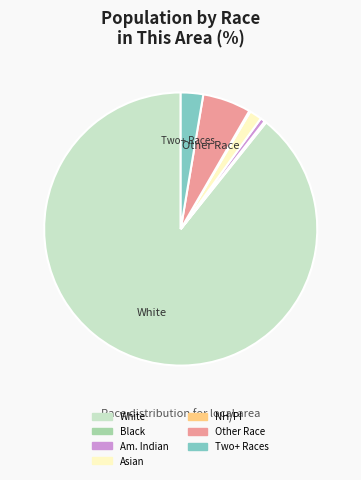

Does any single category account for the majority?

Yes